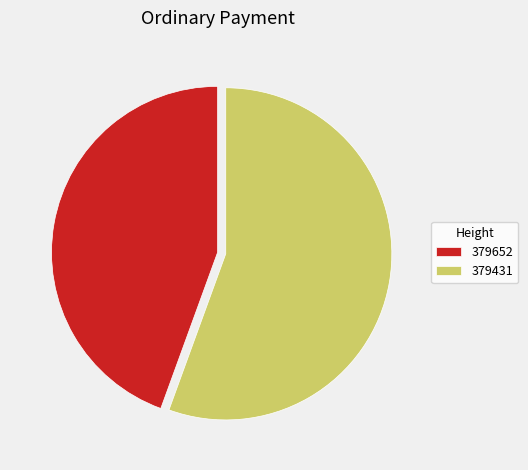

Do 379652 and 379431 together represent more than half of the pie?

Yes